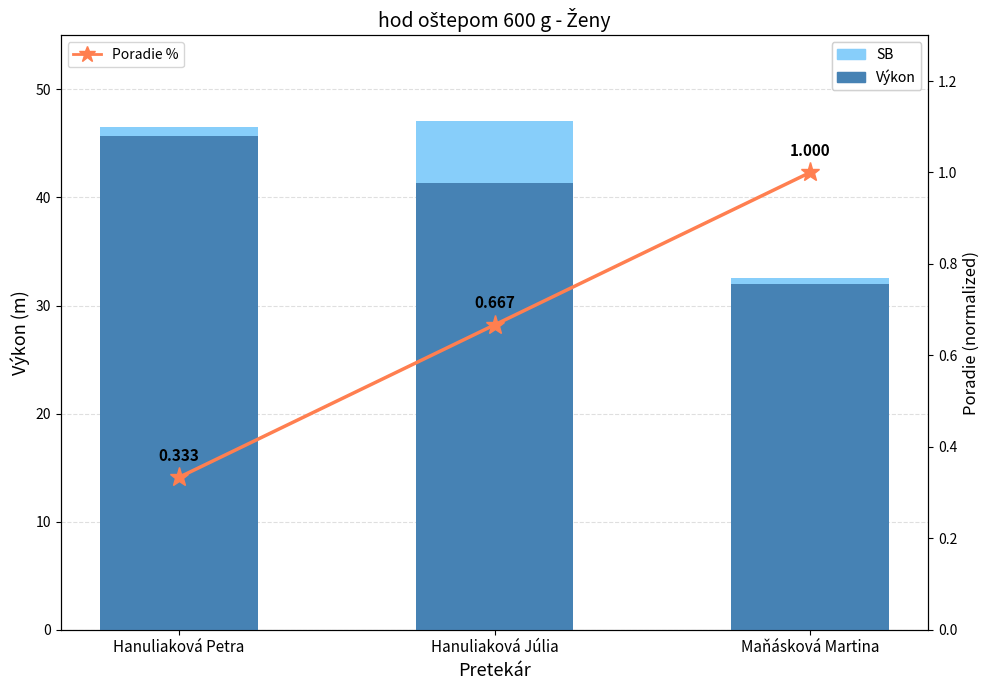

Reading left to right, list all the values displayed in this chart.

SB: Hanuliaková Petra=46.5	Hanuliaková Júlia=47.1	Maňásková Martina=32.5
Výkon: Hanuliaková Petra=45.6	Hanuliaková Júlia=41.4	Maňásková Martina=31.9
Poradie %: Hanuliaková Petra=0.3	Hanuliaková Júlia=0.7	Maňásková Martina=1.0